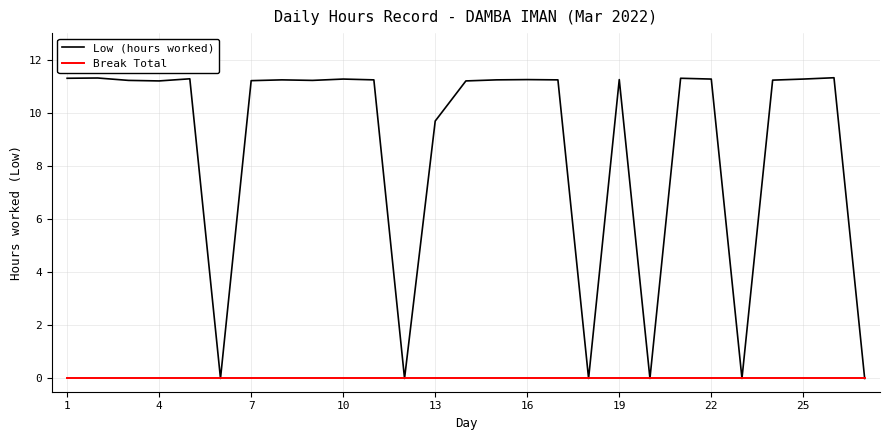

Rank the series by their average value, from highest to lowest.

Low (hours worked), Break Total